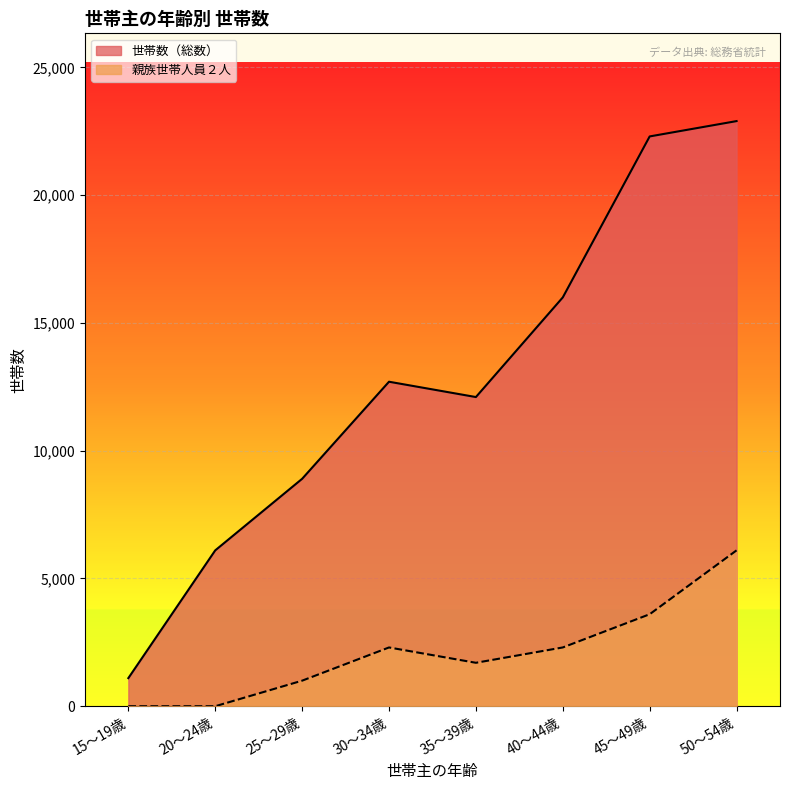

Between 35～39歳 and 45～49歳, which series saw the biggest shift?

世帯数（総数）